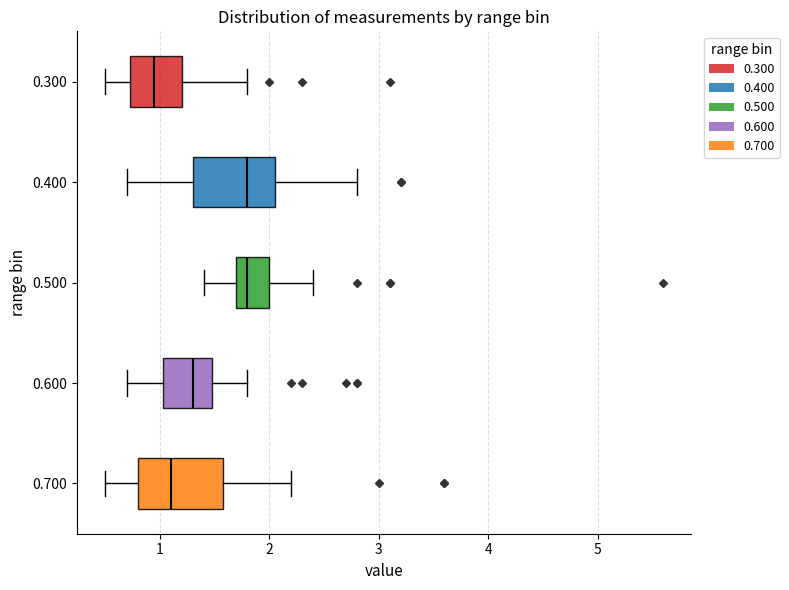

Reading bottom to top, read every box against the x-axis: the position of its median line, the range the box covers, and the ends of its whiskers. The values are not printed on the chart, so give them approximately, as read against the axis.

0.700: median 1.1, box 0.8 to 1.6, whiskers 0.5 to 2.2
0.600: median 1.3, box 1.0 to 1.5, whiskers 0.7 to 1.8
0.500: median 1.8, box 1.7 to 2.0, whiskers 1.4 to 2.4
0.400: median 1.8, box 1.3 to 2.1, whiskers 0.7 to 2.8
0.300: median 1.0, box 0.7 to 1.2, whiskers 0.5 to 1.8